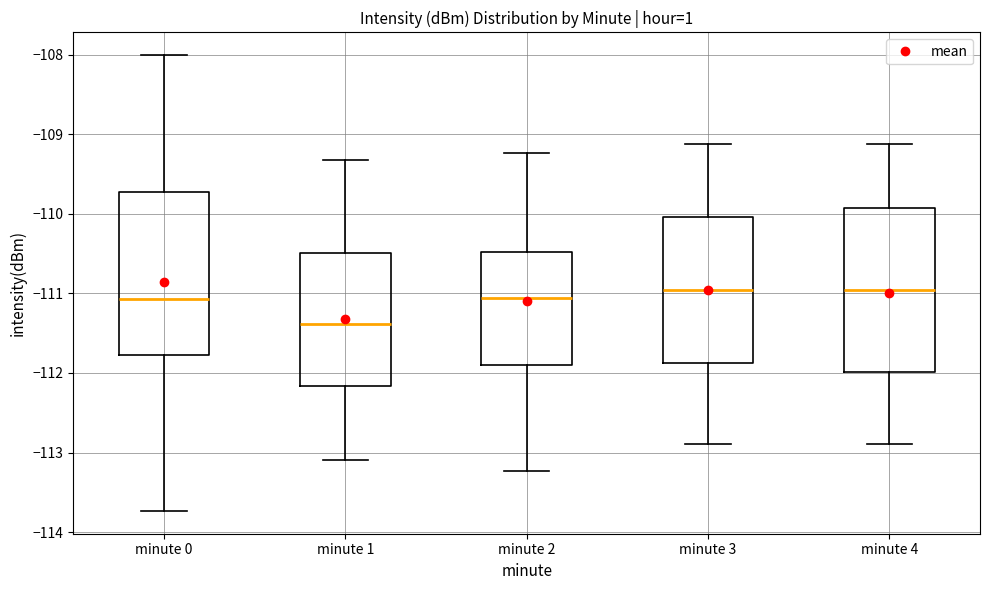

Reading left to right, transcribe this box plot: for each box, give where its median line is, the range the box spans, and where its two whiskers end, as read against the y-axis. The values are not printed on the chart, so give them approximately, as read against the axis.

minute 0: median -111.1, box -111.8 to -109.7, whiskers -113.7 to -108.0
minute 1: median -111.4, box -112.2 to -110.5, whiskers -113.1 to -109.3
minute 2: median -111.1, box -111.9 to -110.5, whiskers -113.2 to -109.2
minute 3: median -111.0, box -111.9 to -110.0, whiskers -112.9 to -109.1
minute 4: median -111.0, box -112.0 to -109.9, whiskers -112.9 to -109.1